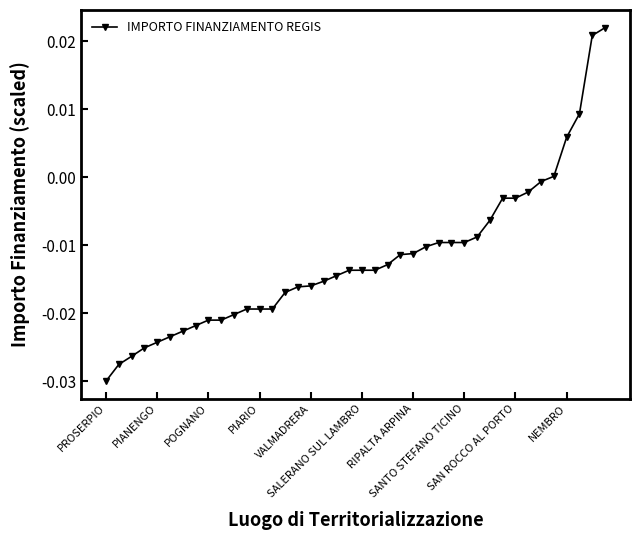

What is the sum of all values?

-0.5